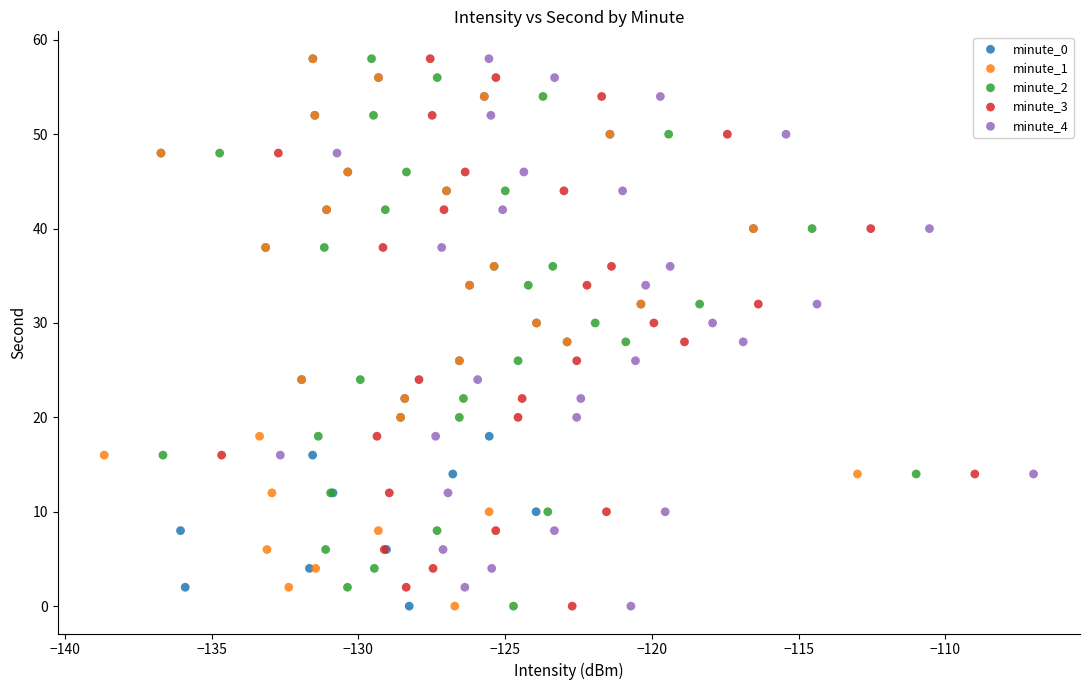

What are all the series names shown in the legend?

minute_0, minute_1, minute_2, minute_3, minute_4